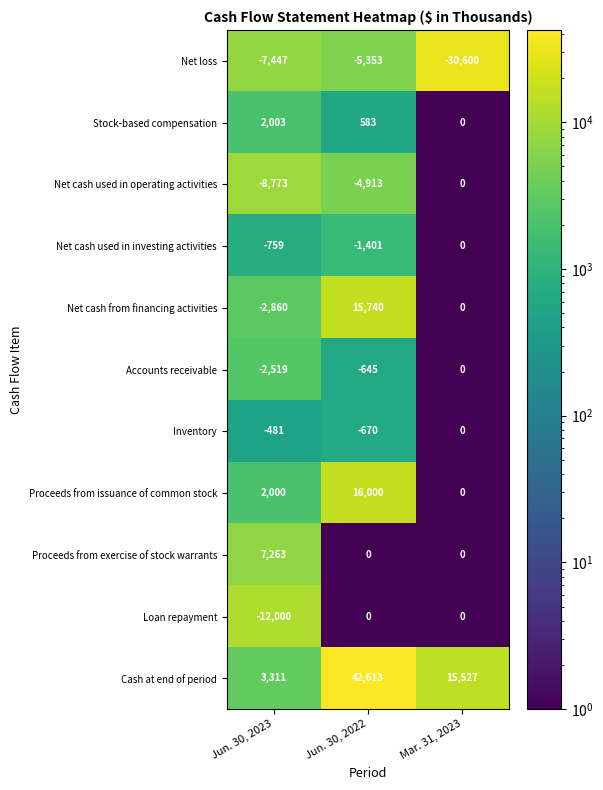

Rank the categories by Net cash used in operating activities value from highest to lowest.

Mar. 31, 2023, Jun. 30, 2022, Jun. 30, 2023